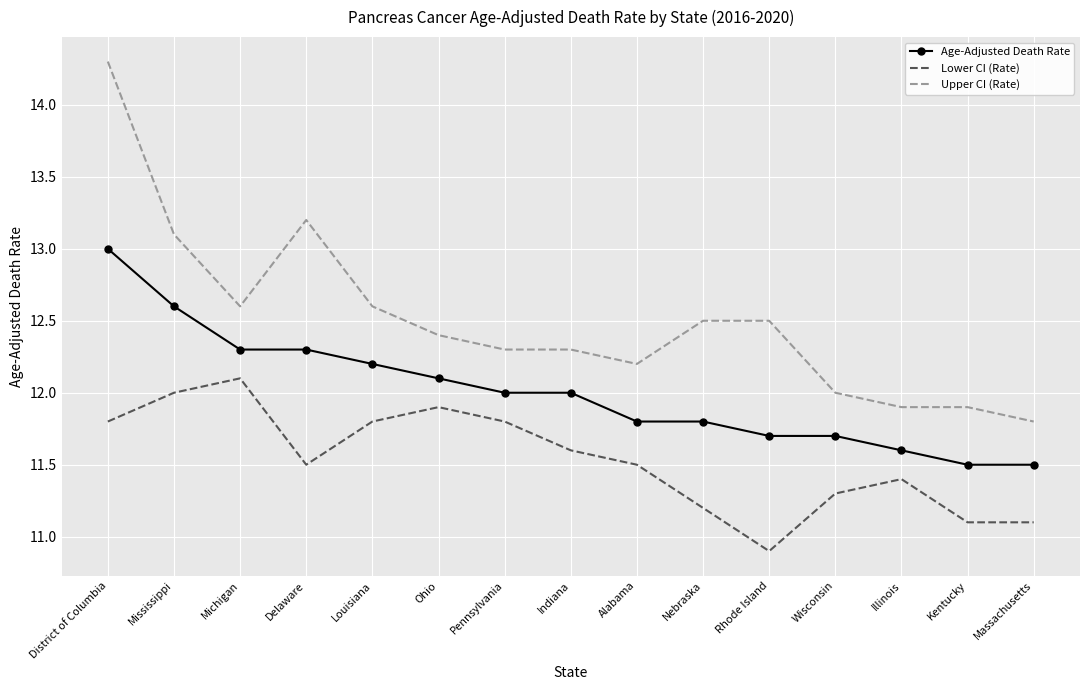

What are all the series names shown in the legend?

Age-Adjusted Death Rate, Lower CI (Rate), Upper CI (Rate)